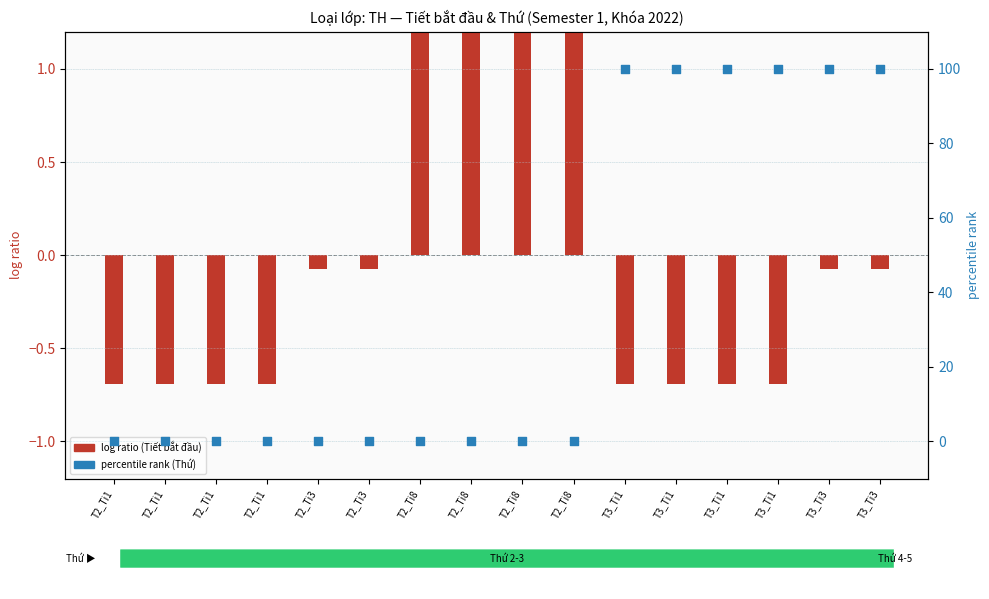

Which series has the largest Y range (max minus min)?

percentile rank (Thứ)